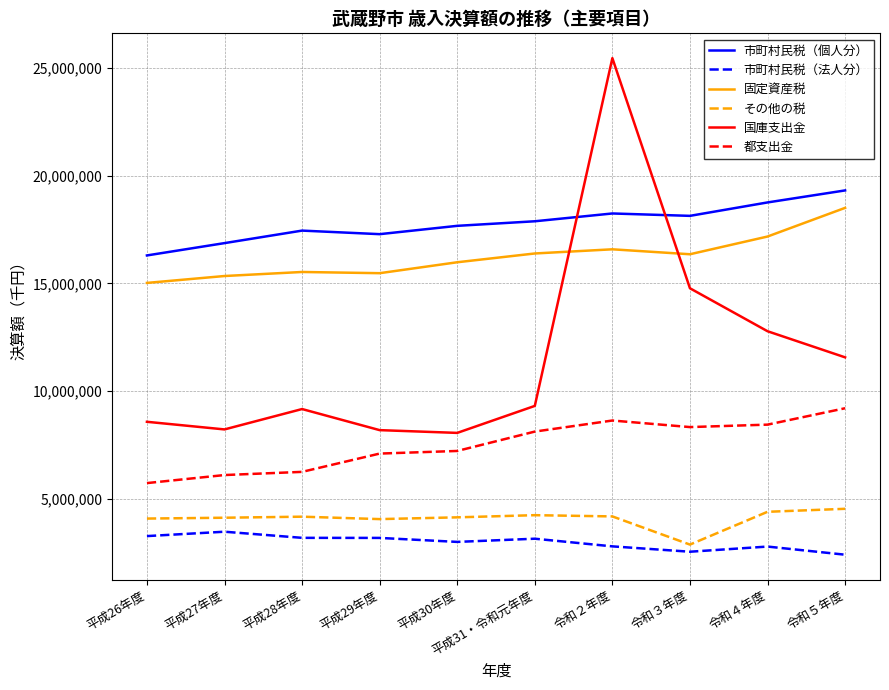

What is the spread (max minus min) of values at 平成31・令和元年度?

14721947